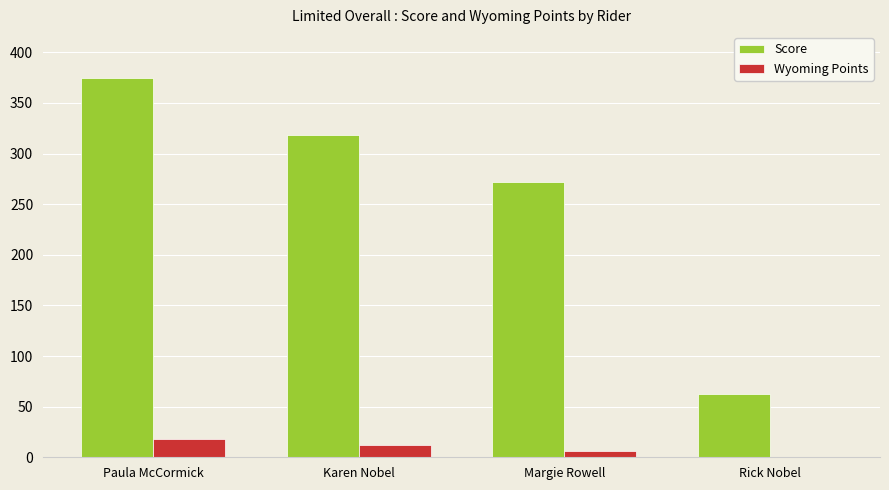

At which label does Wyoming Points first exceed 12?

Paula McCormick